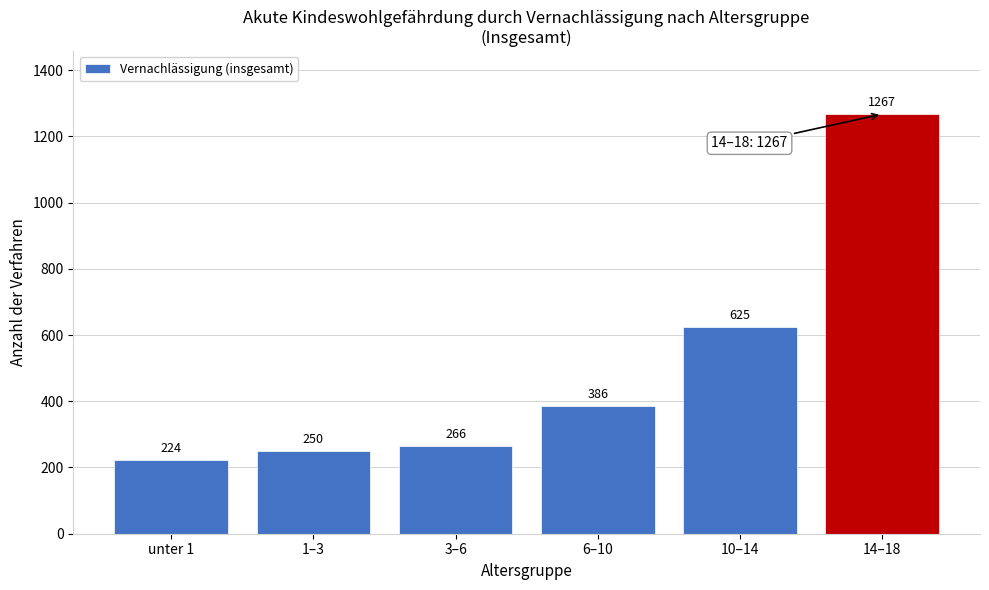

Reading left to right, what are all the values shown in this chart?

unter 1=224	1–3=250	3–6=266	6–10=386	10–14=625	14–18=1267